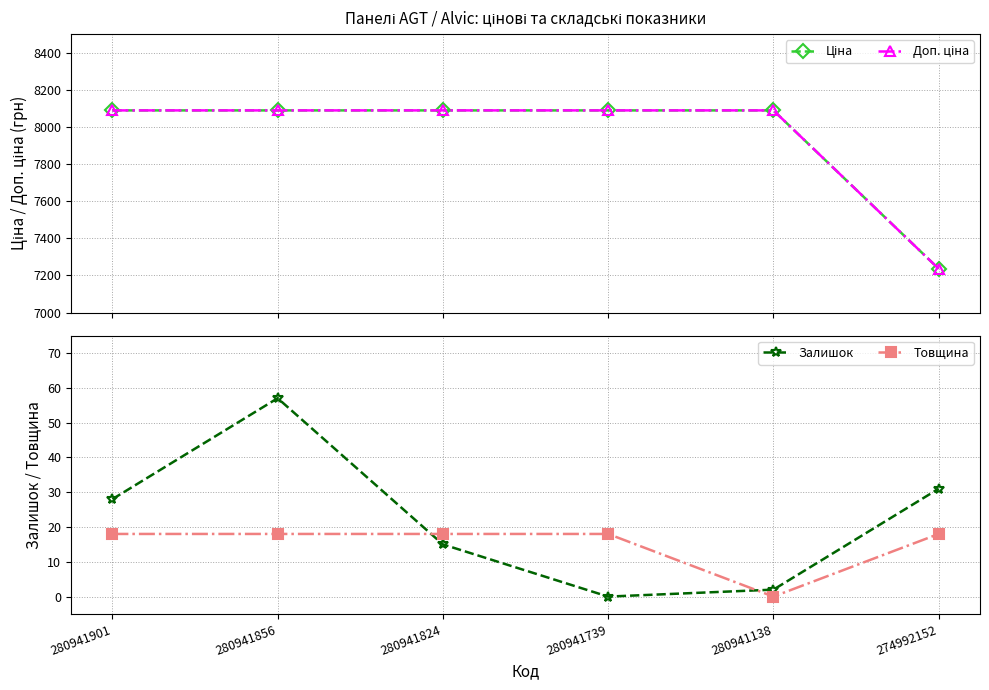

At how many categories does at least one series exceed 2574?

6